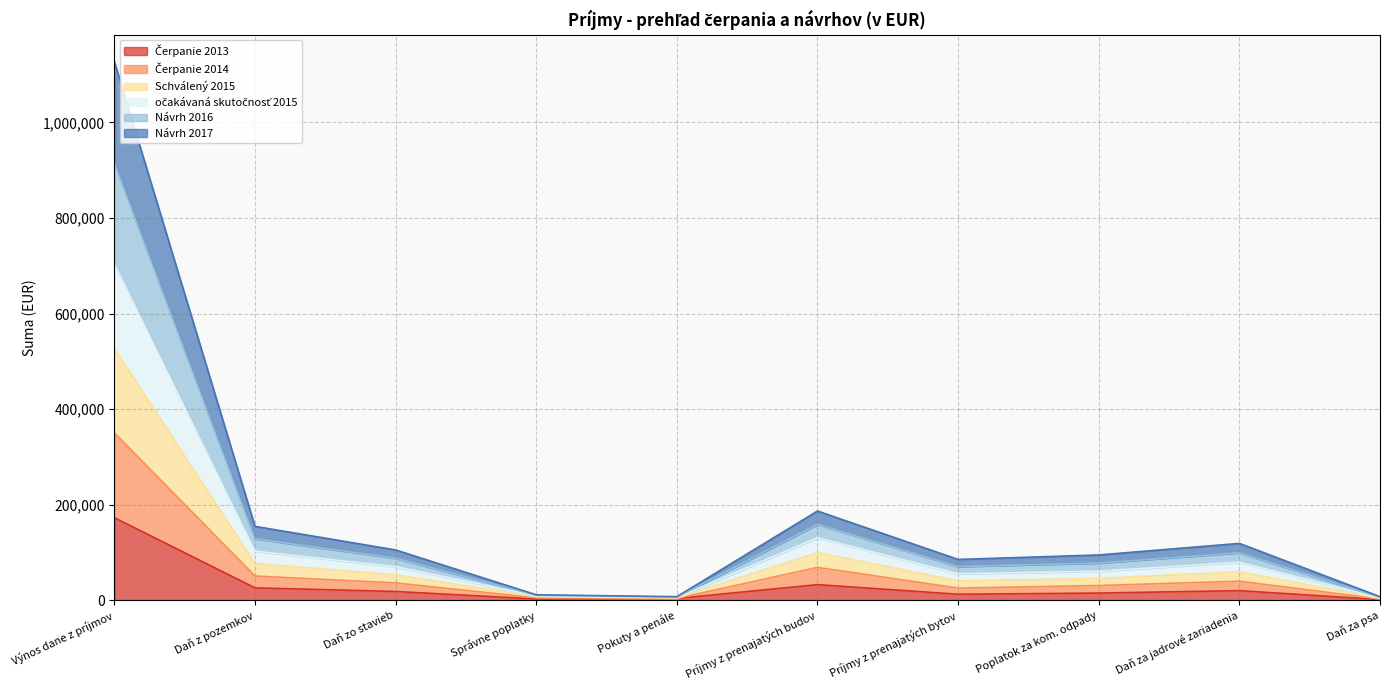

Between Poplatok za kom. odpady and Správne poplatky, which is larger?

Poplatok za kom. odpady